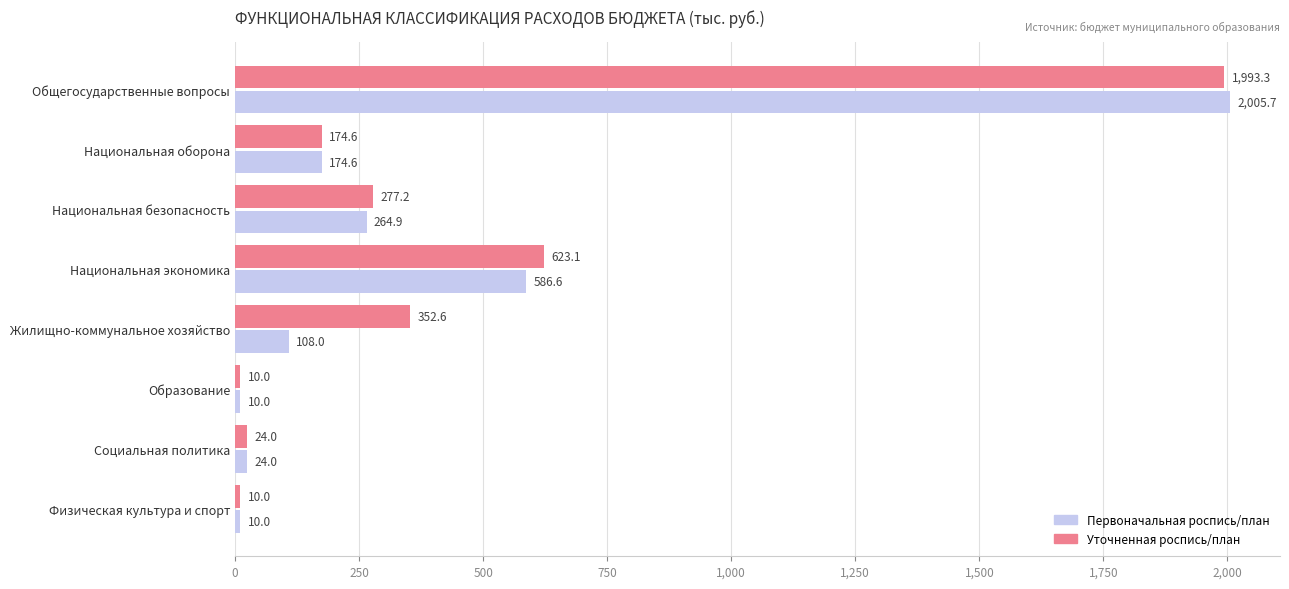

Where is Первоначальная роспись/план nearest to the value 1007?

Национальная экономика